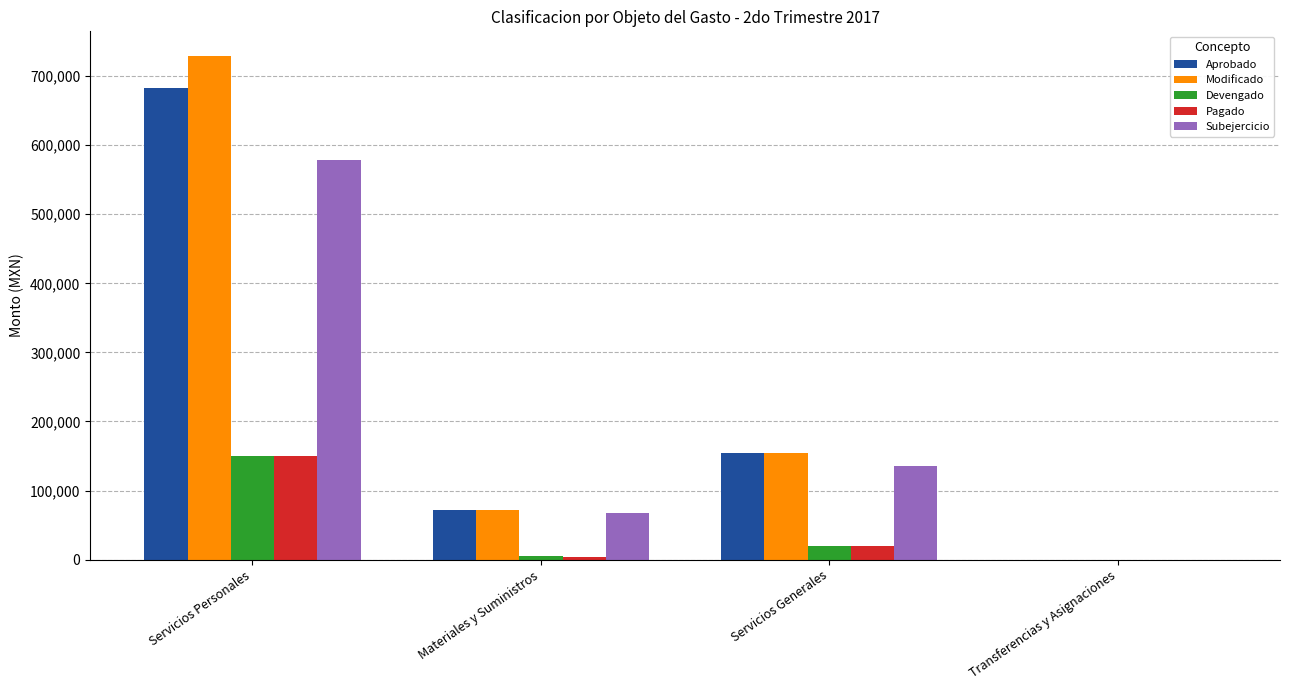

What is the total value across all series at Servicios Personales?

2289448.7